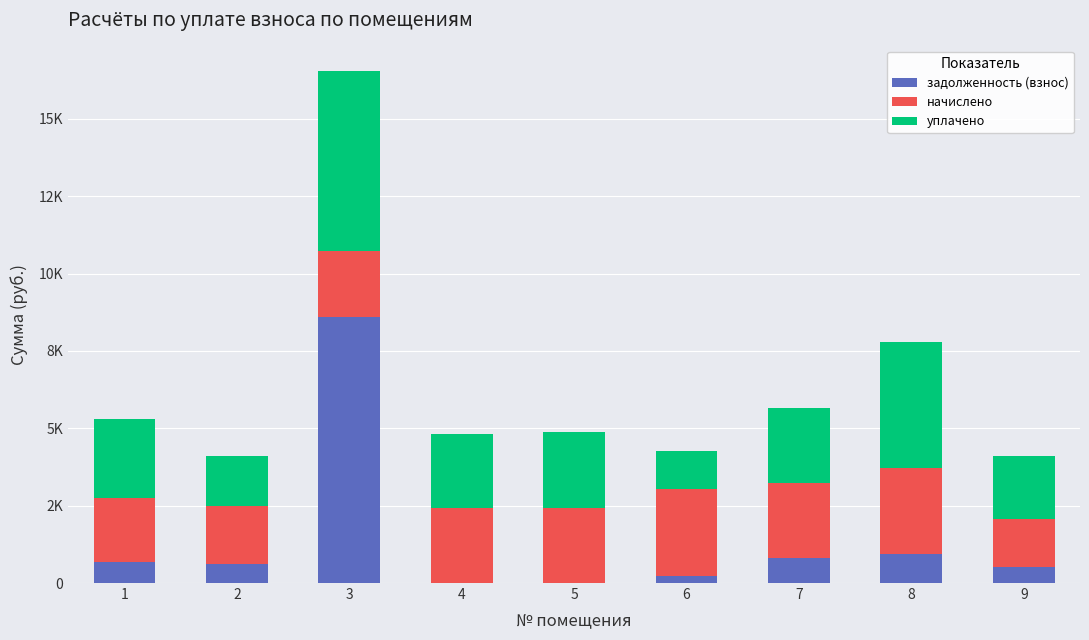

Where is начислено nearest to the value 2170?

3